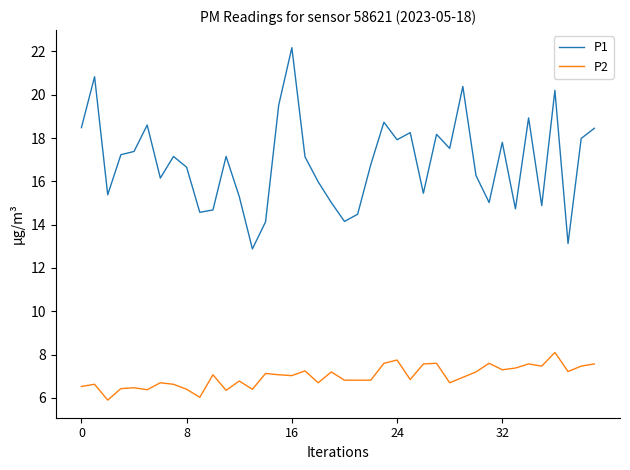

Rank the series by their maximum value, from lowest to highest.

P2, P1